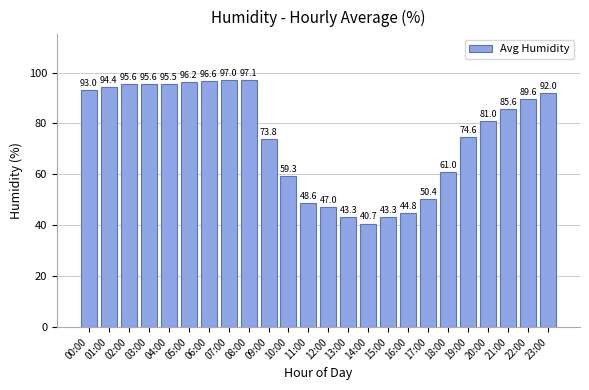

What is the change in value from 13:00 to 23:00?

+48.7